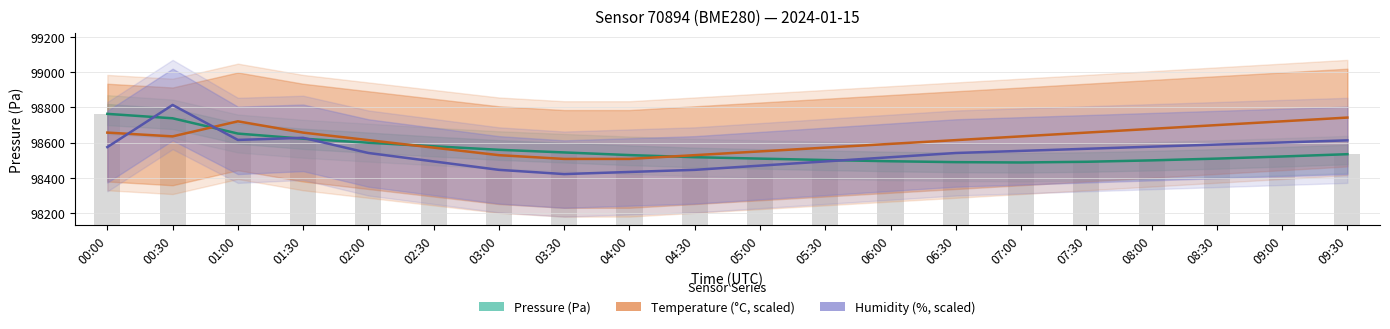

Which has a higher value, 01:30 or 05:00?

01:30